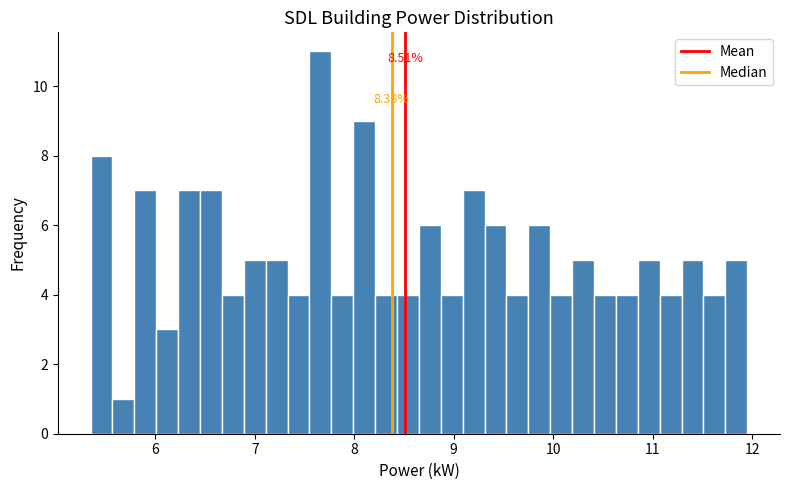

Read against the x-axis, roughly where is the centre of the tallest bar?

7.7